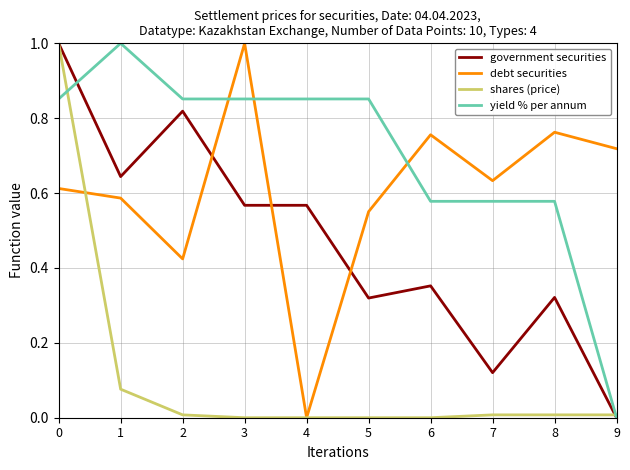

Which series changed the most between 1 and 9?

yield % per annum